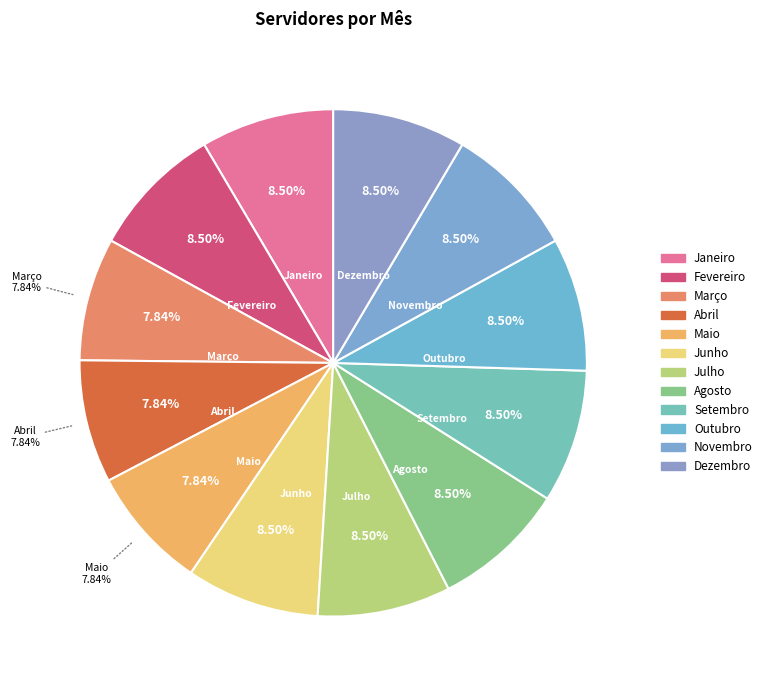

To the nearest percent, what is the difference between the largest and smallest slice percentages?

1%